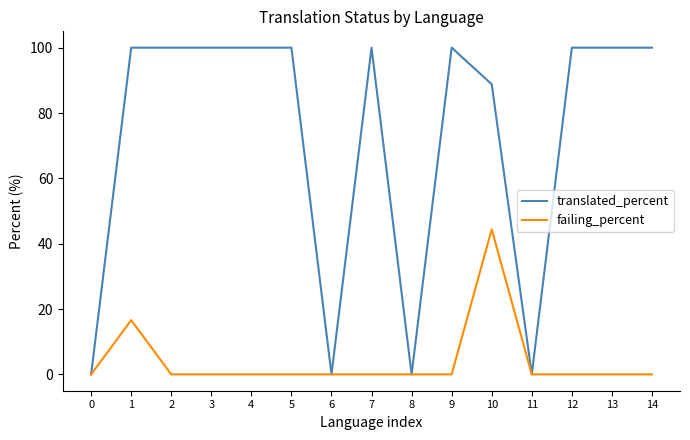

True or false: failing_percent has more than 1 interior local peaks.

True